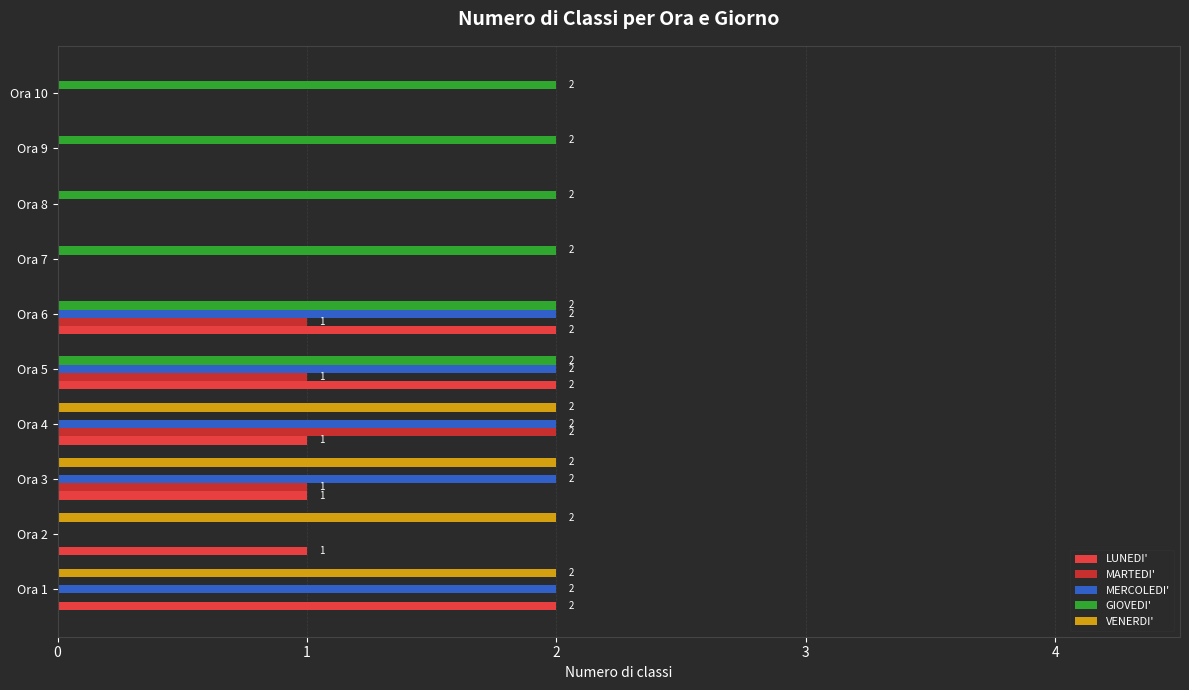

How many categories are shown in the chart?

10